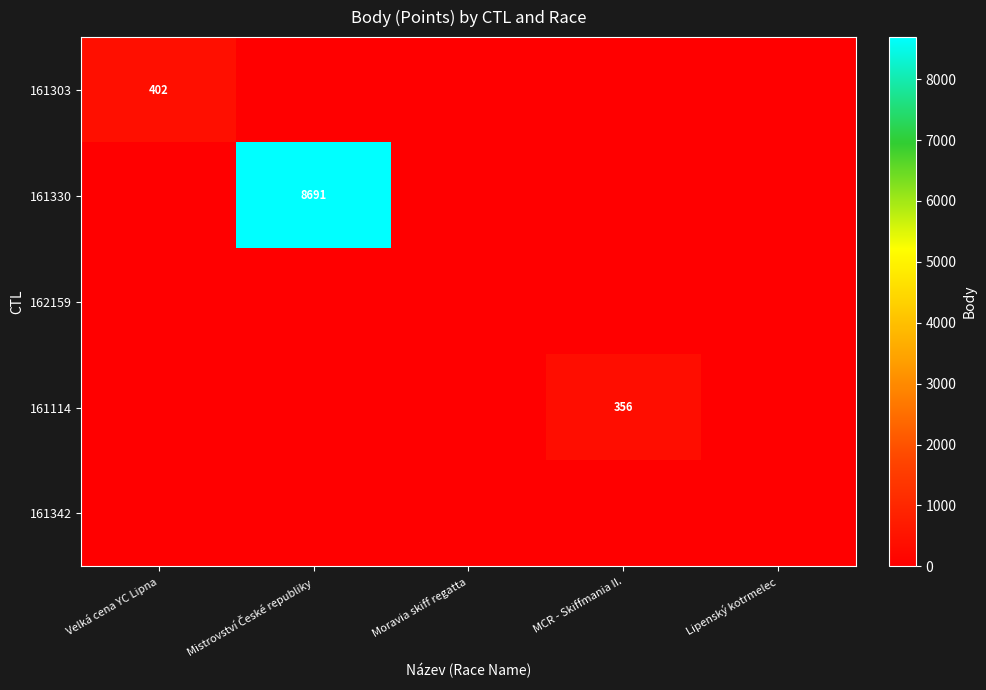

The value of 161303 at MCR - Skiffmania II. is 258. True or false?

False